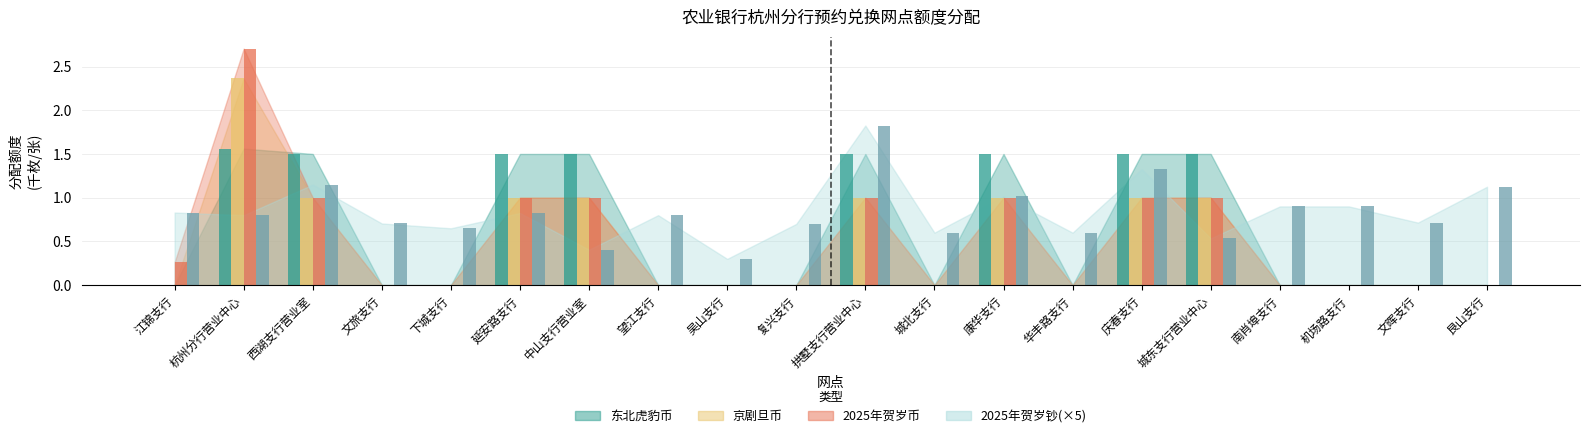

What is the difference between the maximum and second lowest values in the 京剧旦币 series?

2.4